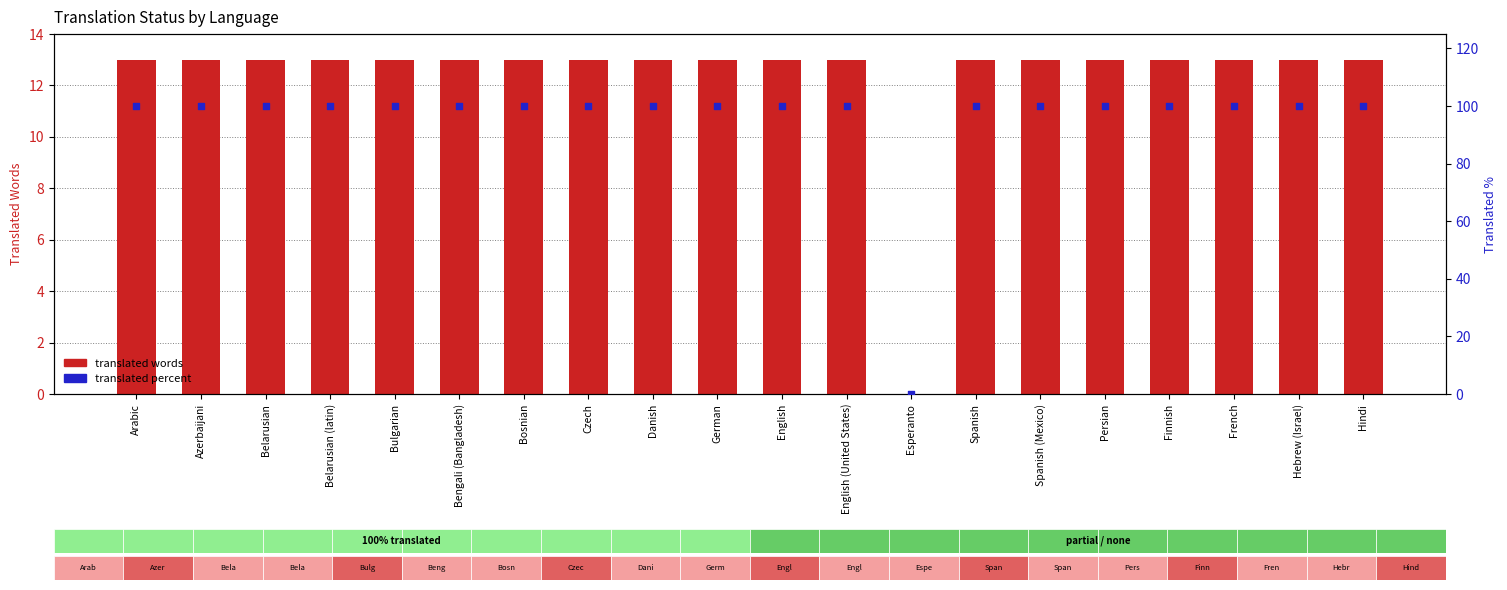

Which series has the largest total across all categories?

translated_percent